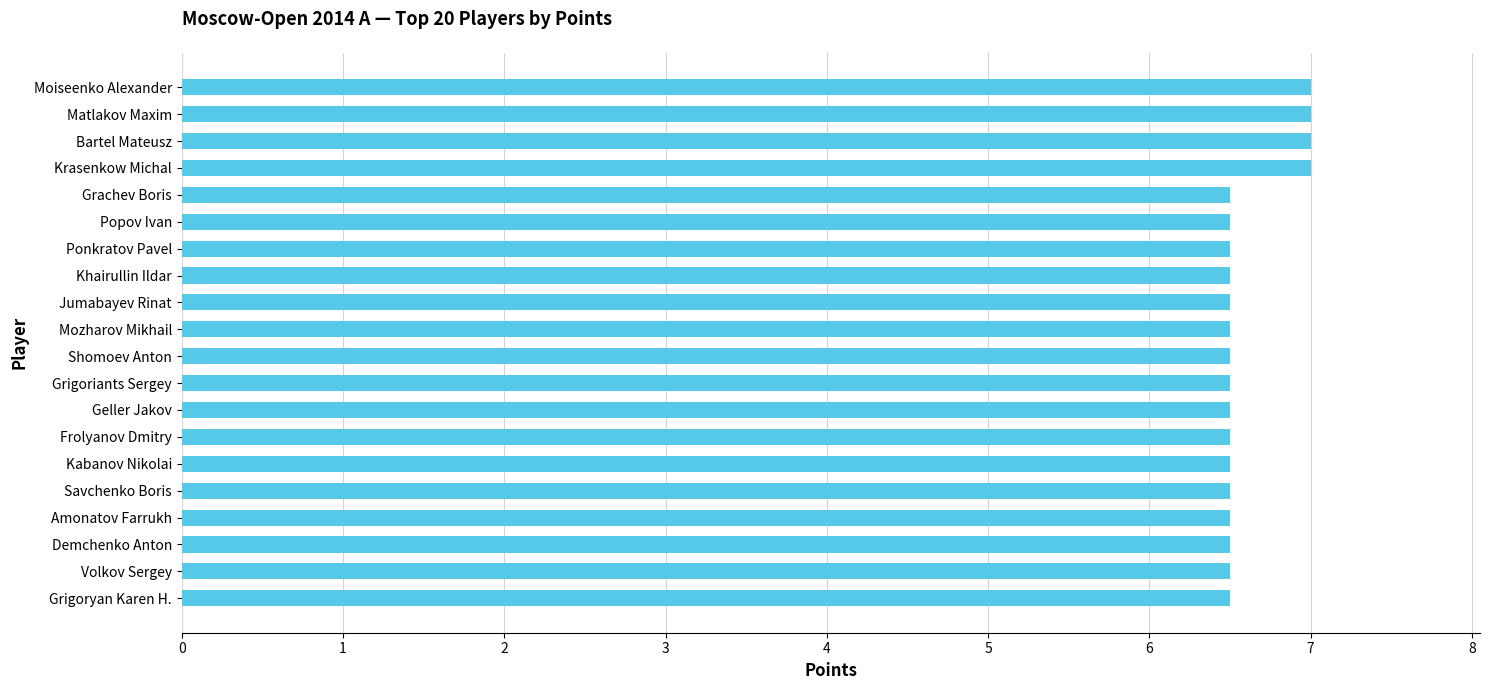

What is the sum of all values?

132.0